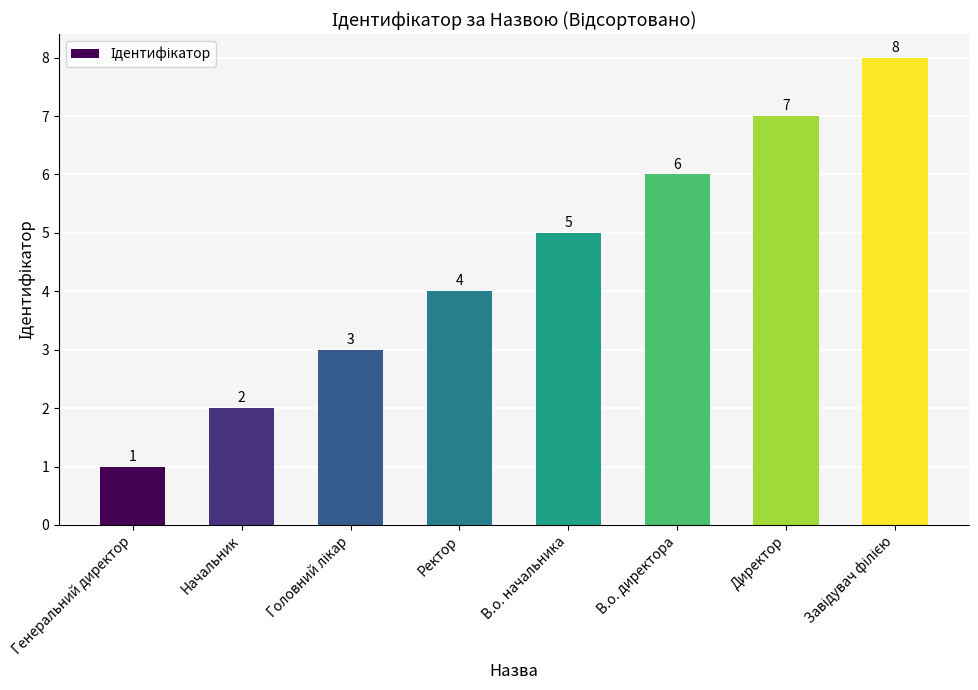

The chart shows a value of 1 at Генеральний директор. True or false?

True